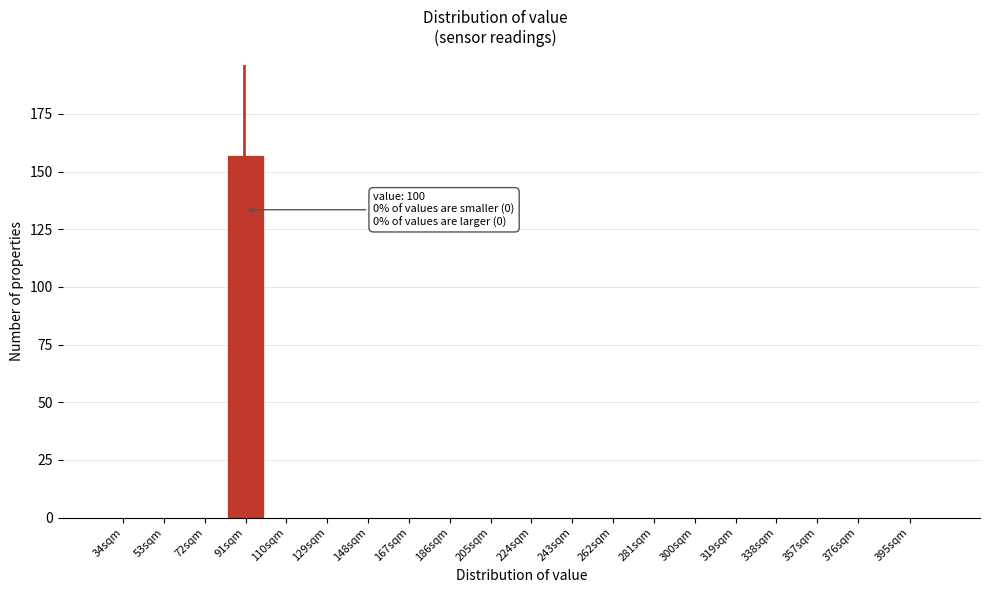

Reading right to left, what are all the values shown in this chart?

395sqm=0	376sqm=0	357sqm=0	338sqm=0	319sqm=0	300sqm=0	281sqm=0	262sqm=0	243sqm=0	224sqm=0	205sqm=0	186sqm=0	167sqm=0	148sqm=0	129sqm=0	110sqm=0	91sqm=157	72sqm=0	53sqm=0	34sqm=0